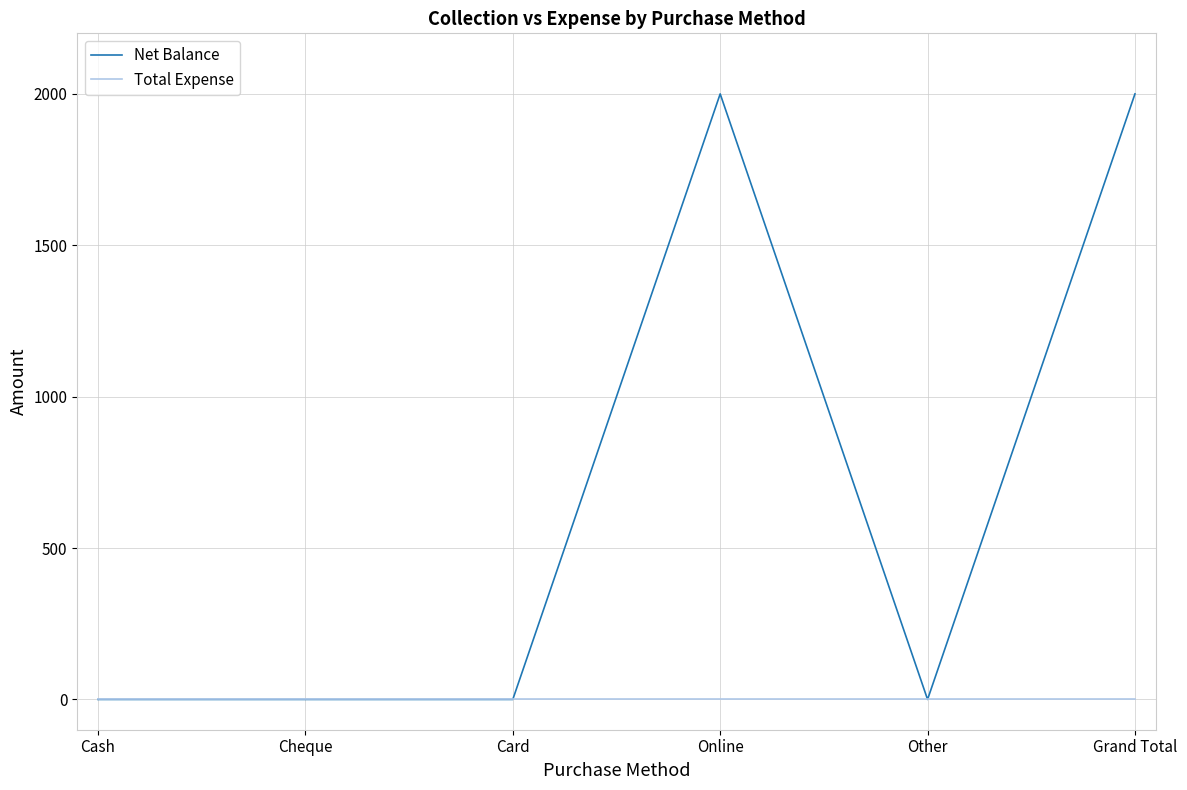

What is the greatest value displayed?

2000